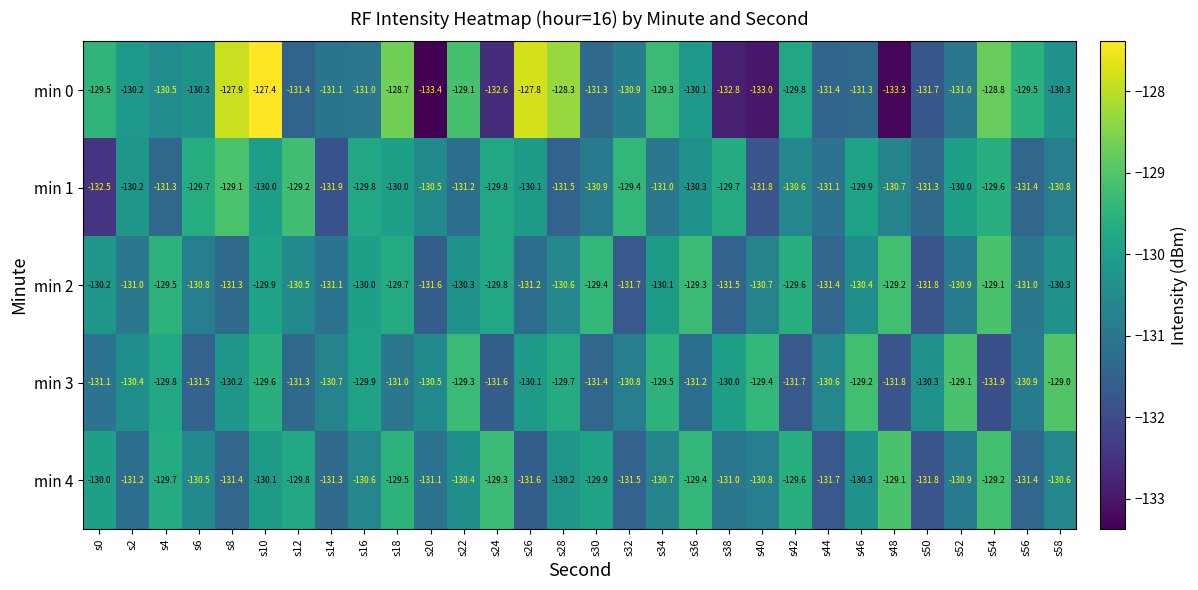

At which label does min 1 reach its minimum?

s0